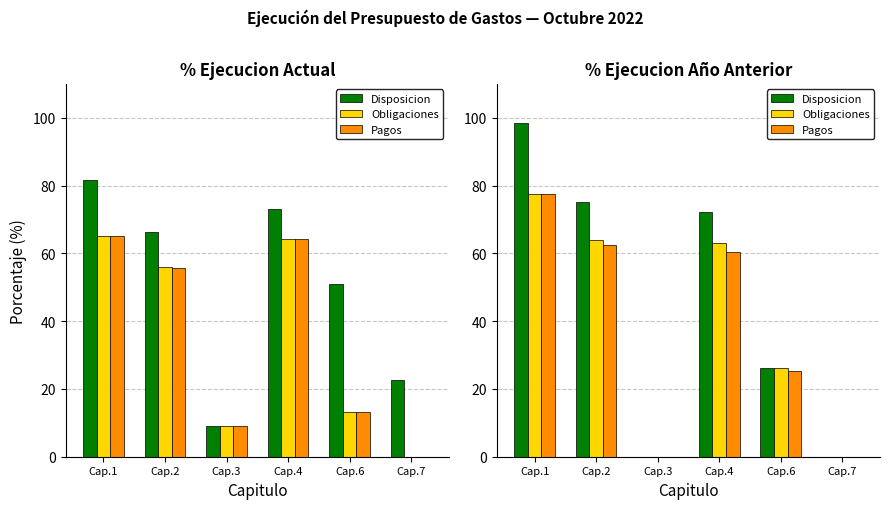

Between Cap.1 and Cap.6, which is larger?

Cap.1